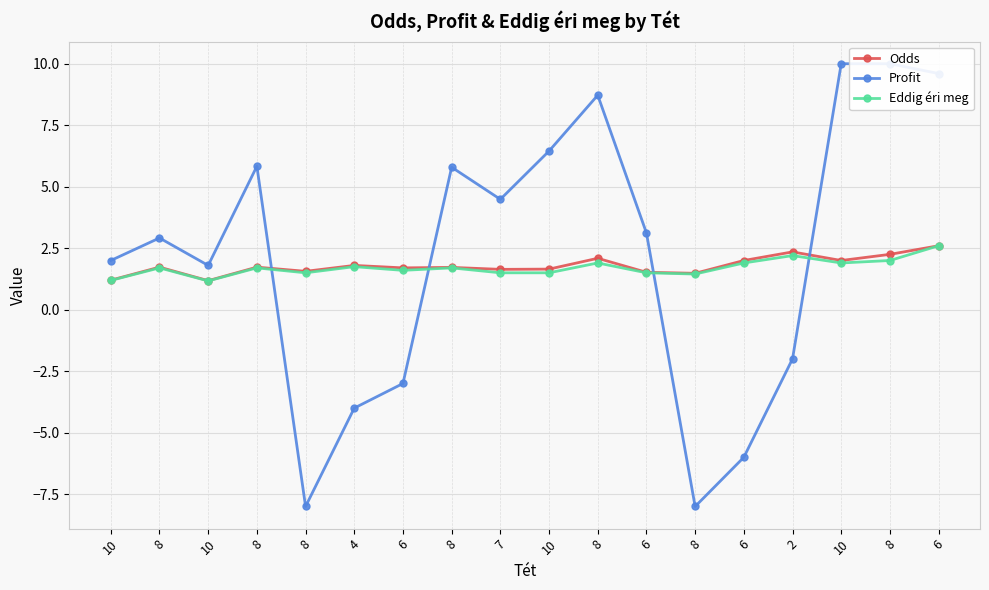

Is the value of Eddig éri meg at 10 greater than the value of Profit at 7?

No